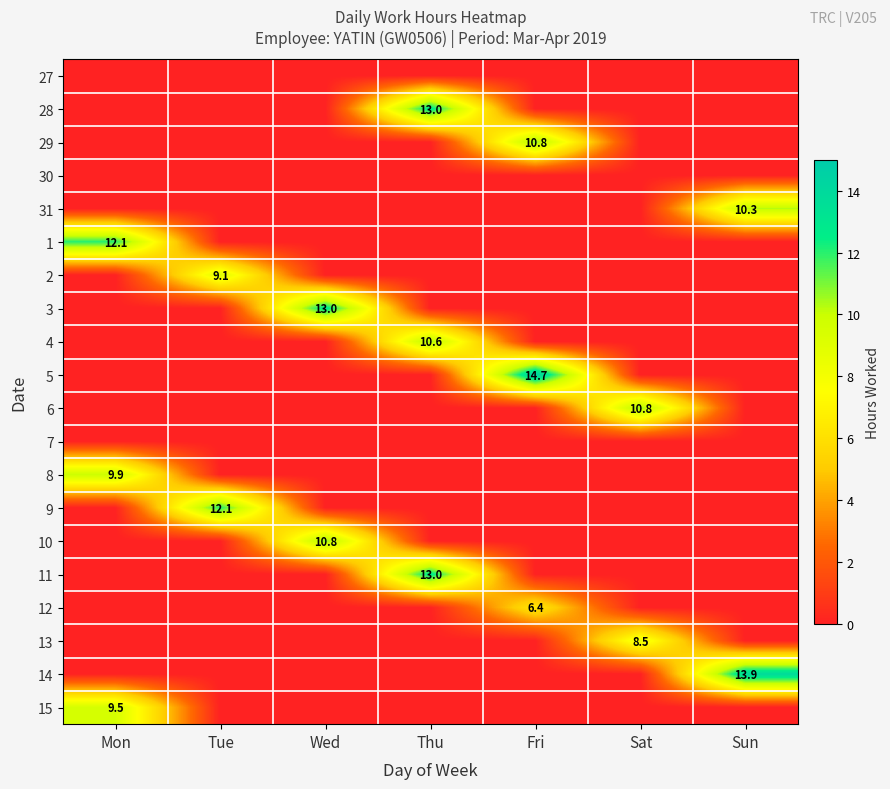

True or false: 13 has a value of 13.5 at Sat.

False